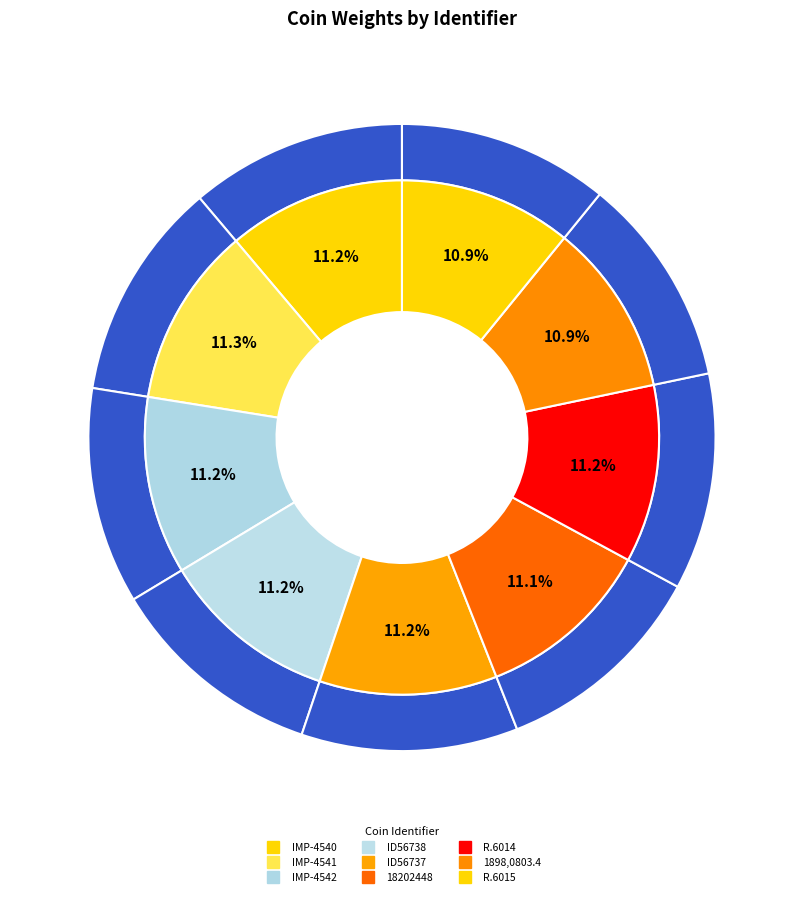

Is the sum of ID56737 and 18202448 greater than half?

No